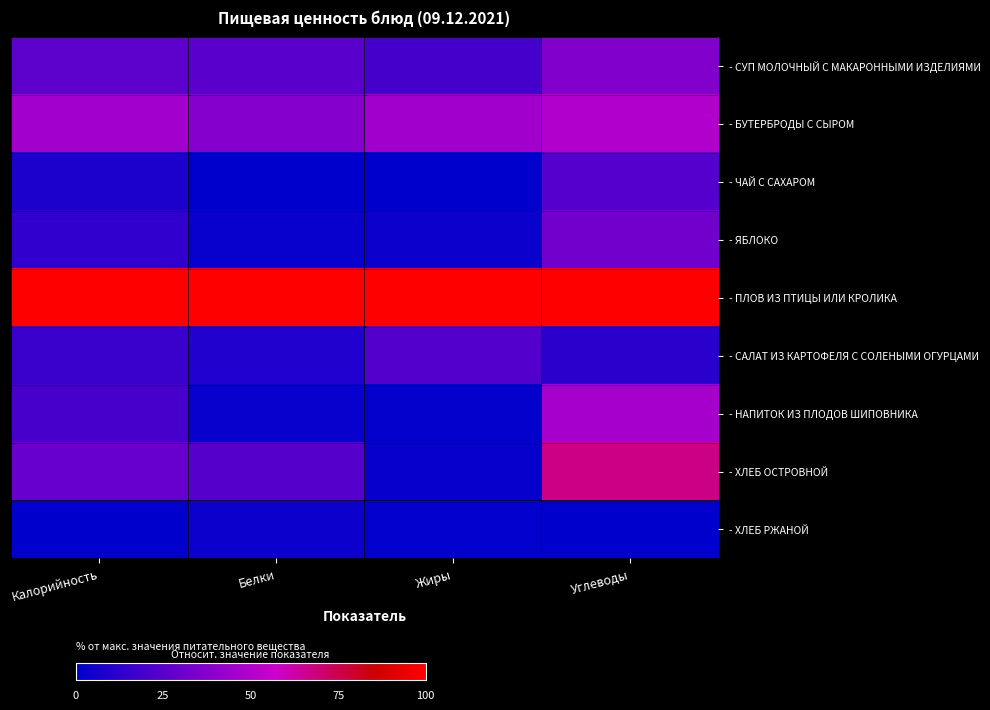

Count the number of data series in this chart.

9